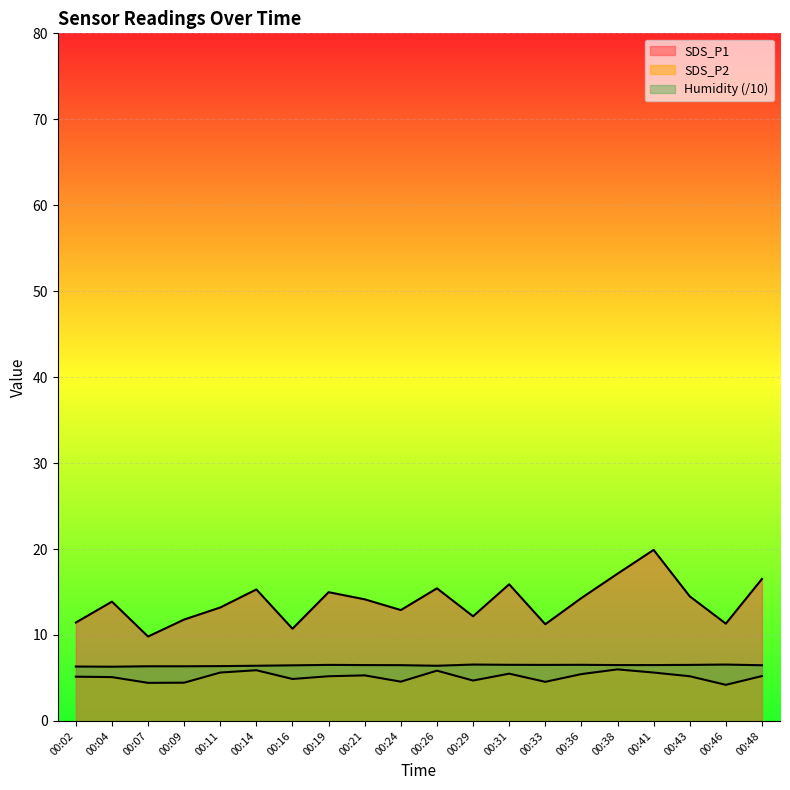

At which category does SDS_P2 reach its first local peak?

00:14